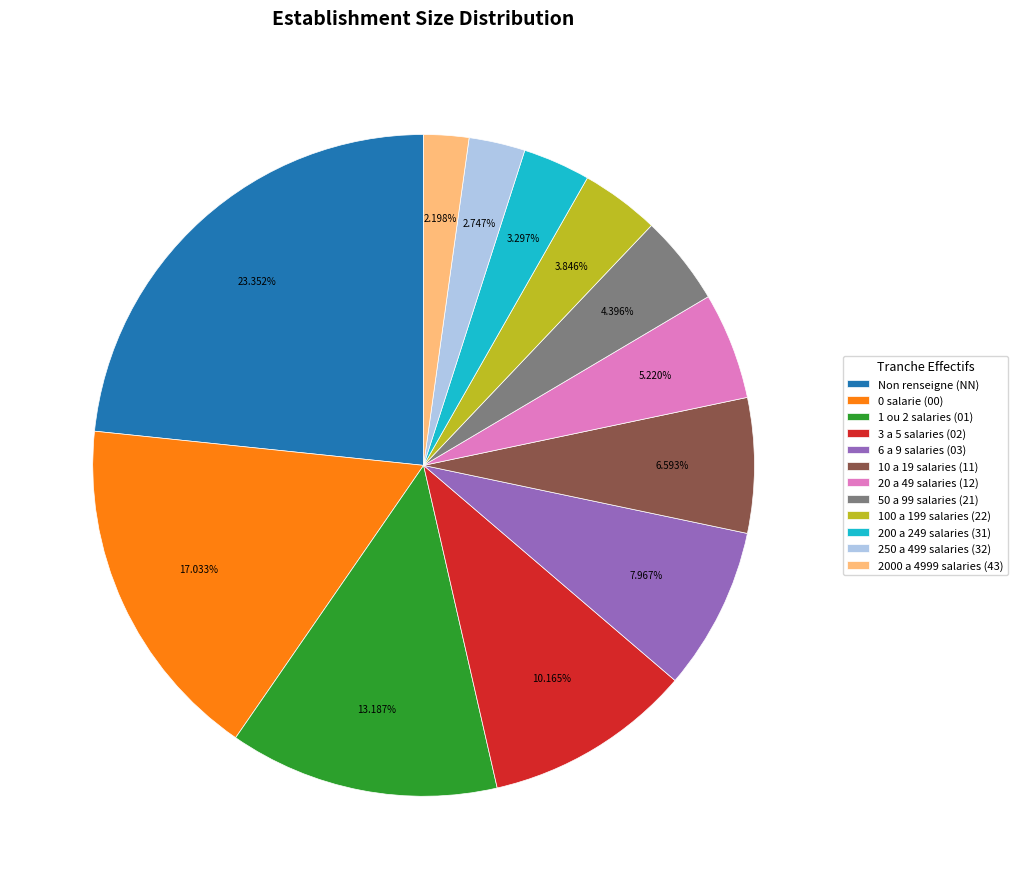

Which category has the biggest portion of the pie?

Non renseigne (NN)